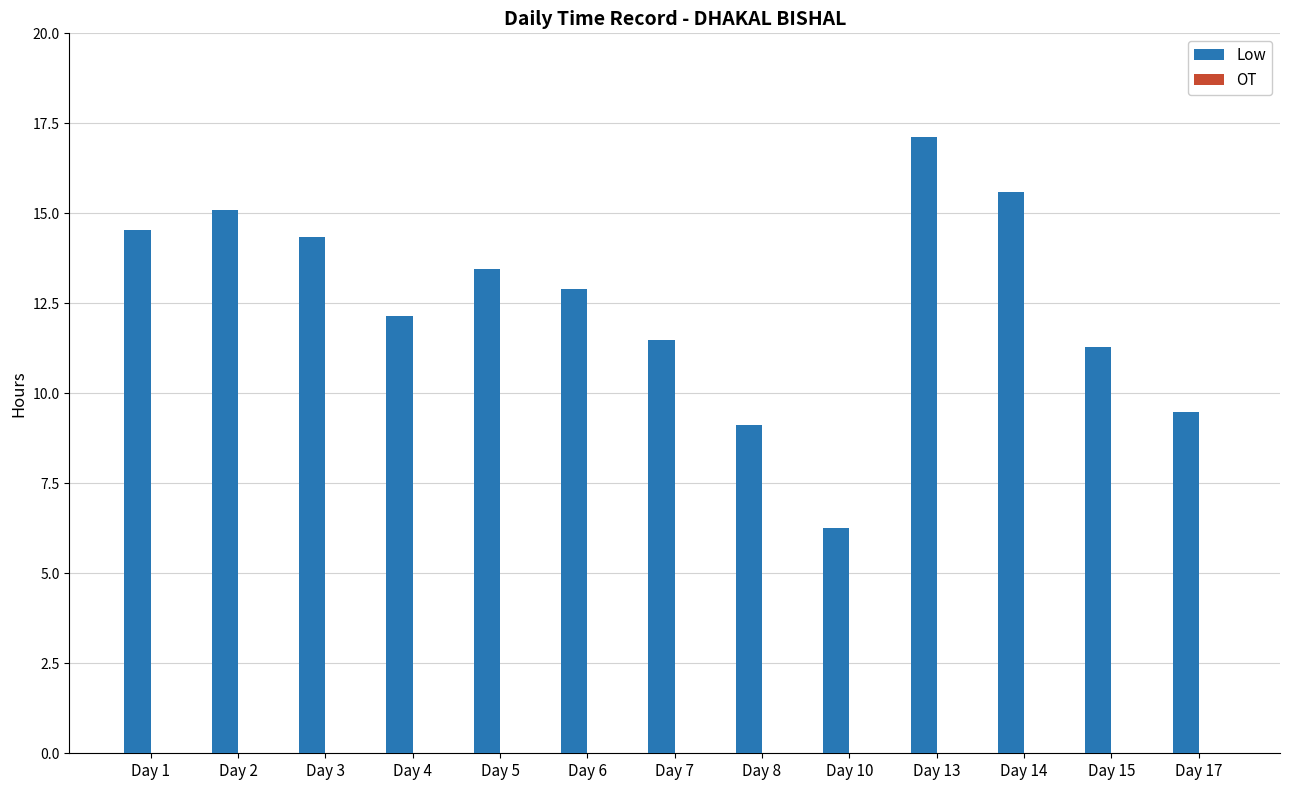

The chart shows a value of 9.1 at Day 8. True or false?

True